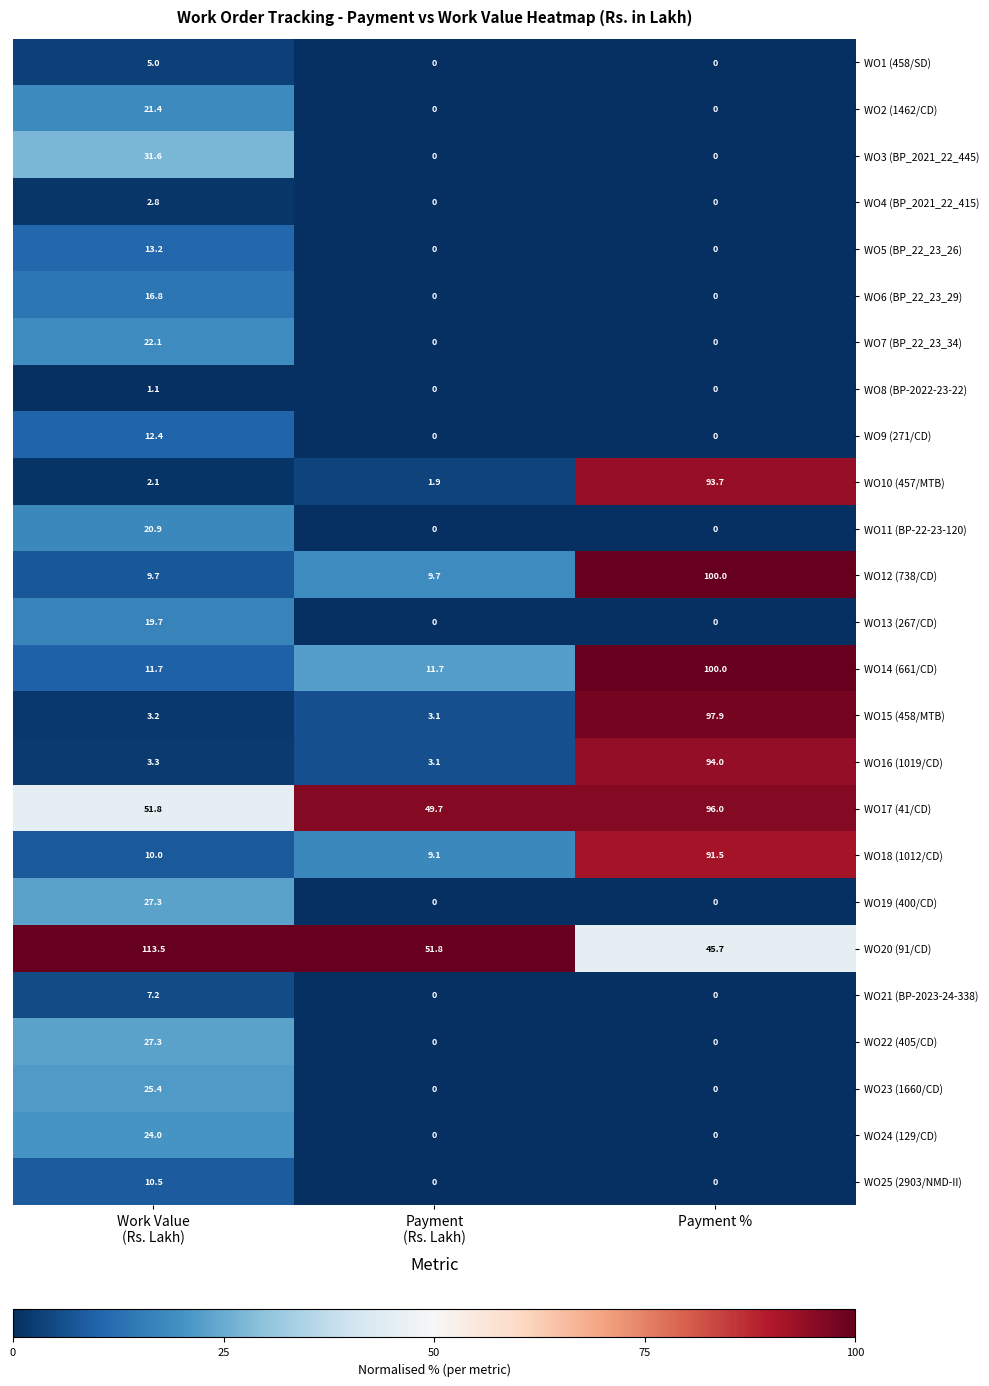

What is the average value of the WO5 (BP_22_23_26) series?

4.4